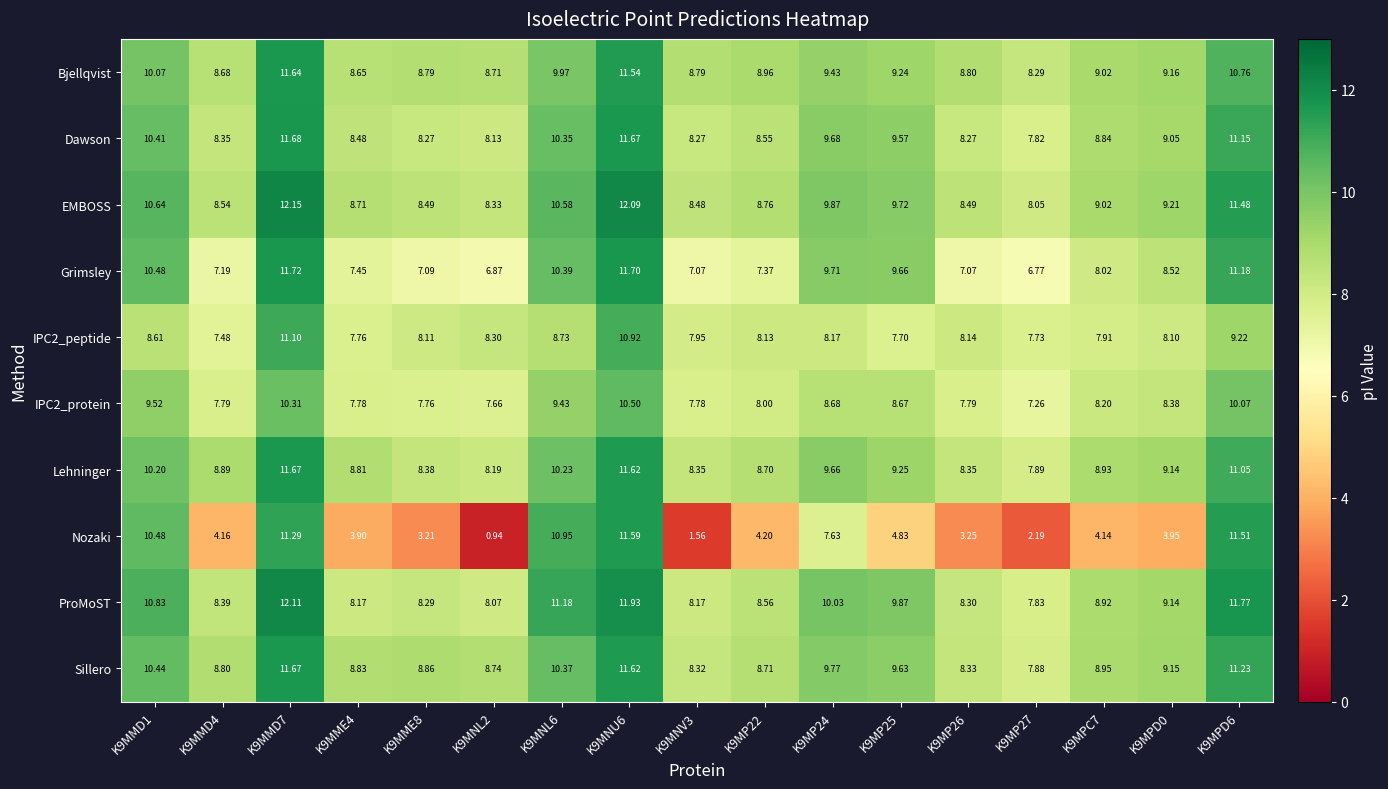

Between K9MNU6 and K9MP25, which series saw the biggest shift?

Nozaki